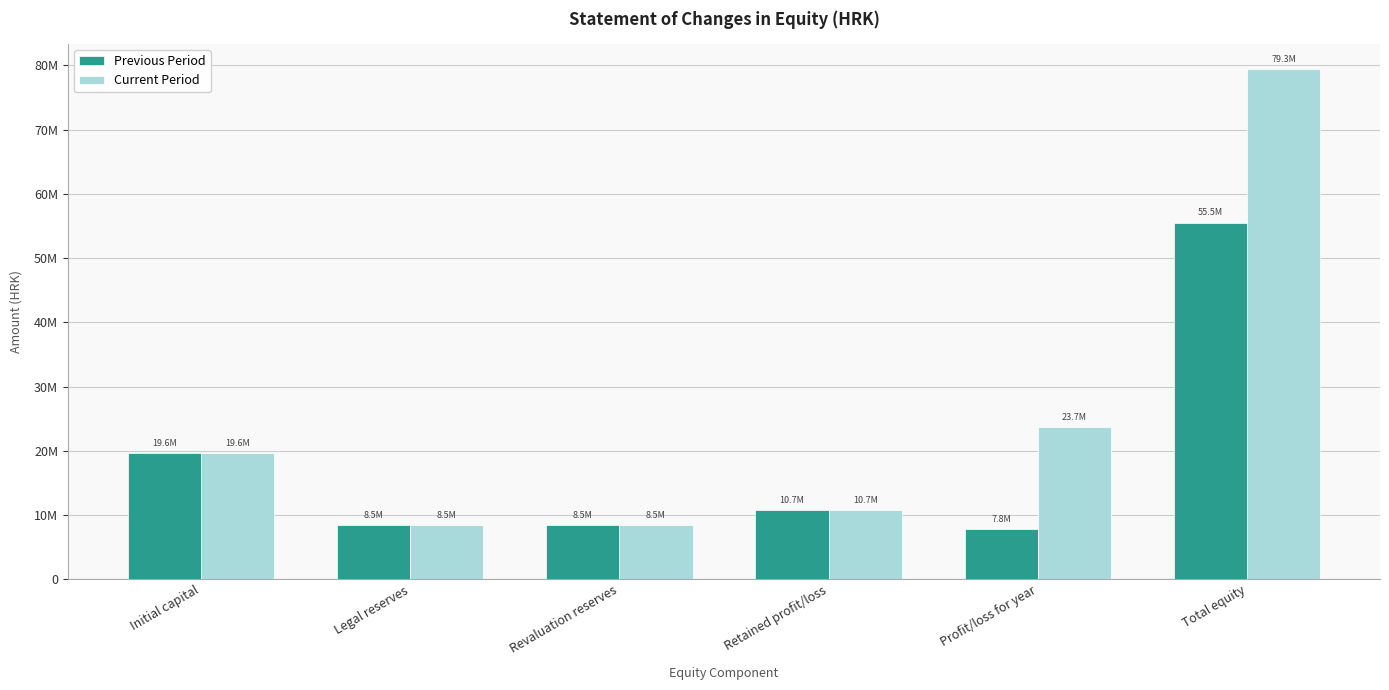

Reading left to right, list all the values displayed in this chart.

Previous Period: 19600000	8476501	8451348	10714624	7797697	55524425
Current Period: 19600000	8476501	8451348	10714624	23718783	79348532